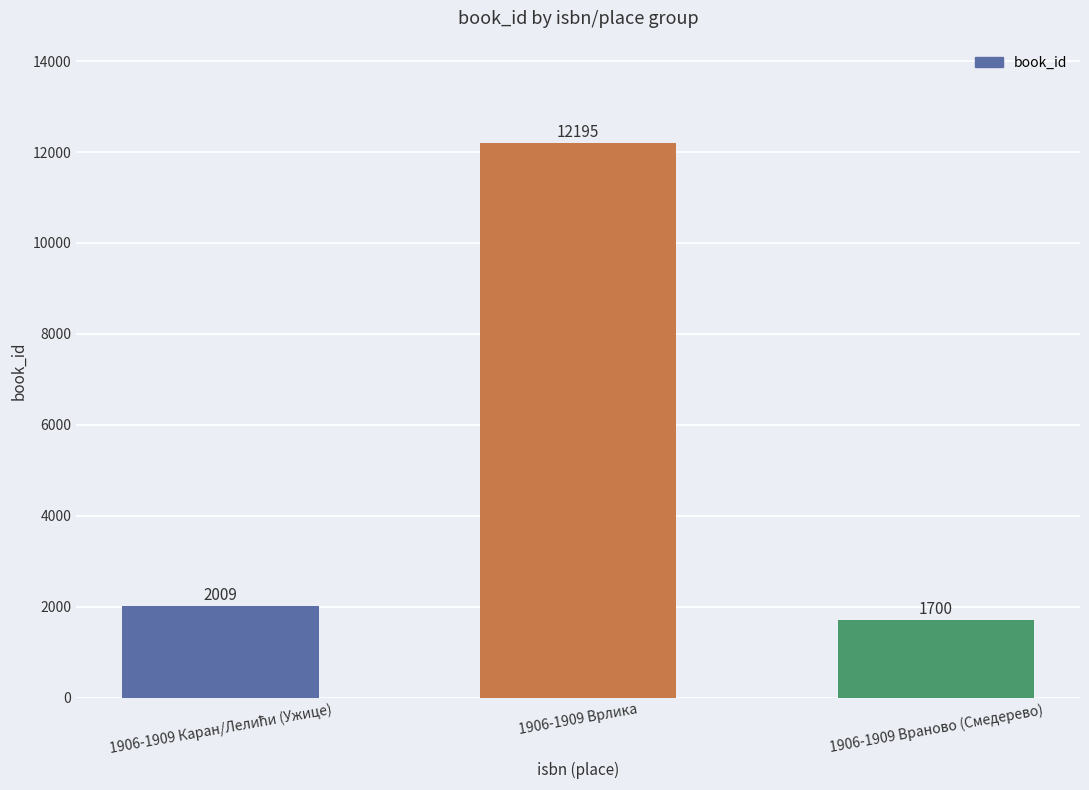

What is the label of the 2nd bar from the right?

1906-1909 Врлика